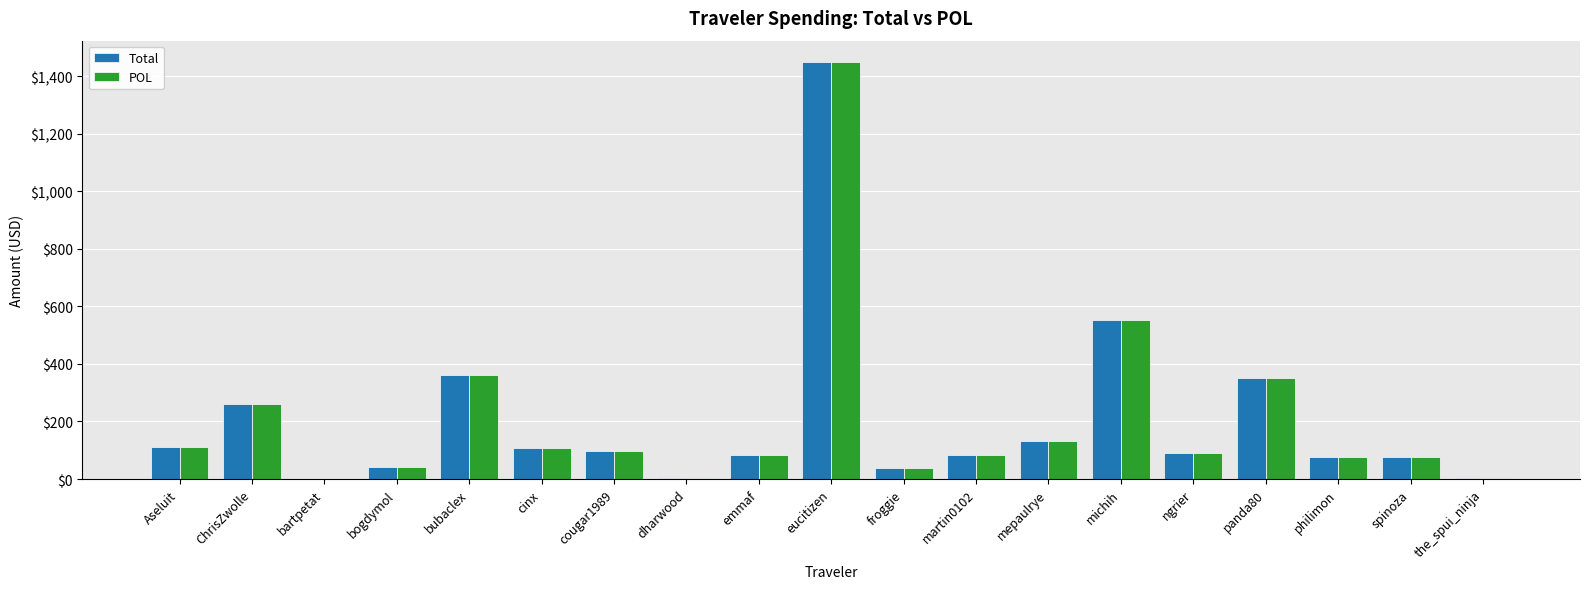

True or false: POL has a value of 84.5 at emmaf.

True